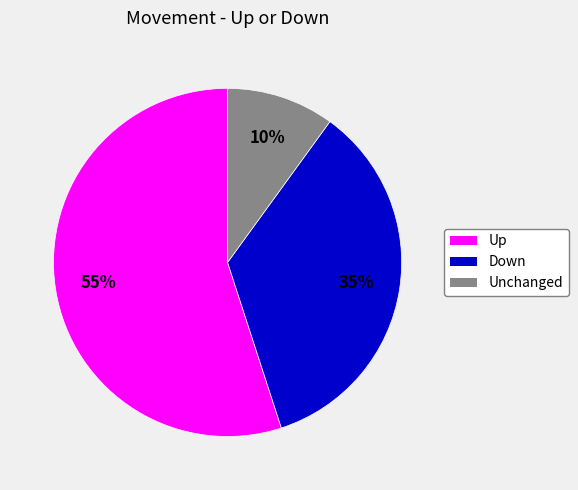

Does any single category account for the majority?

Yes